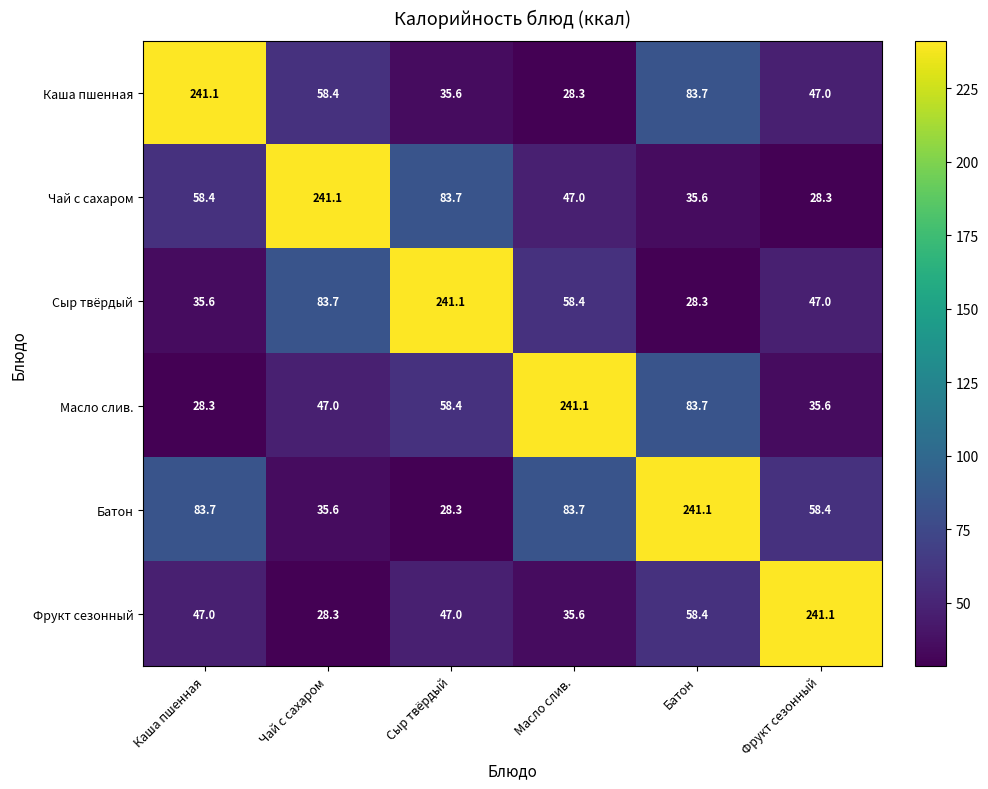

What is the highest value of the Чай с сахаром series?

241.1